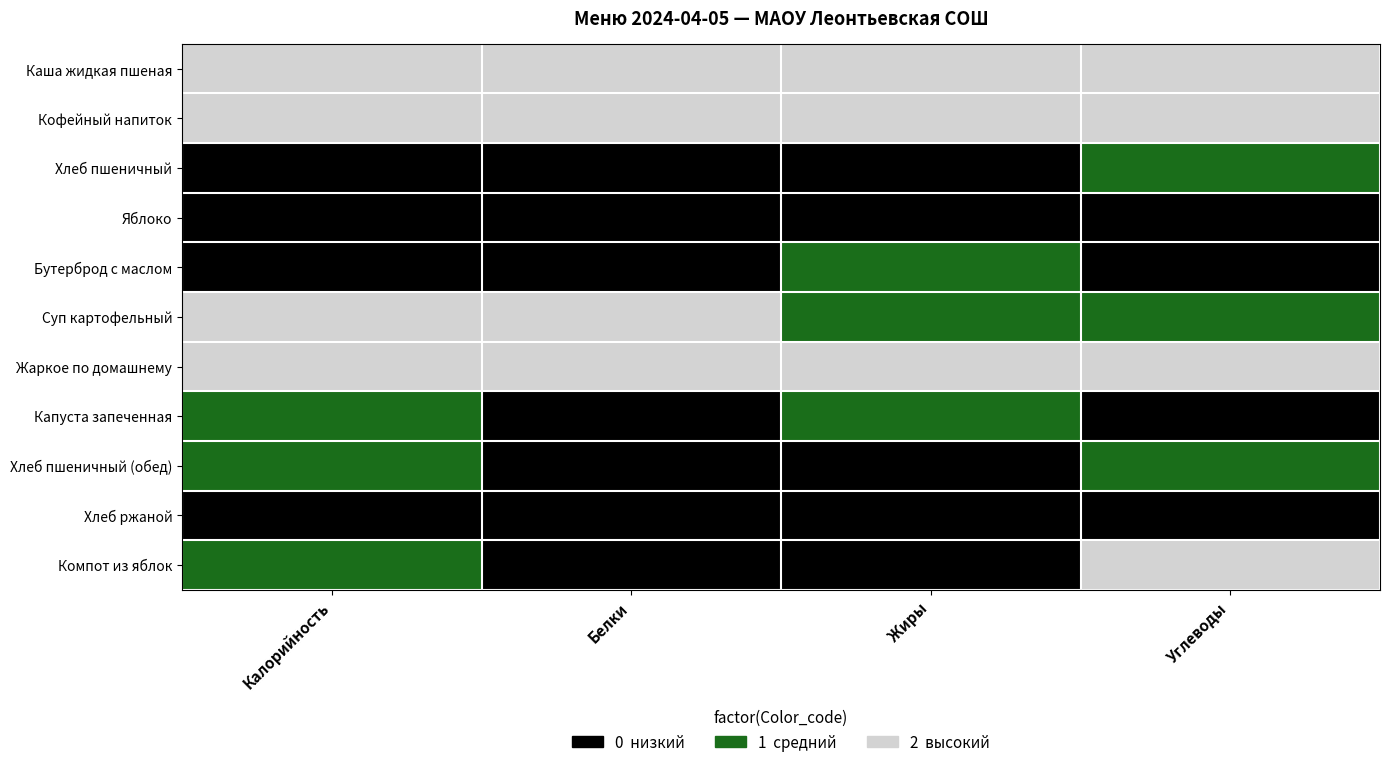

Which series has the largest total across all categories?

Каша жидкая пшеная